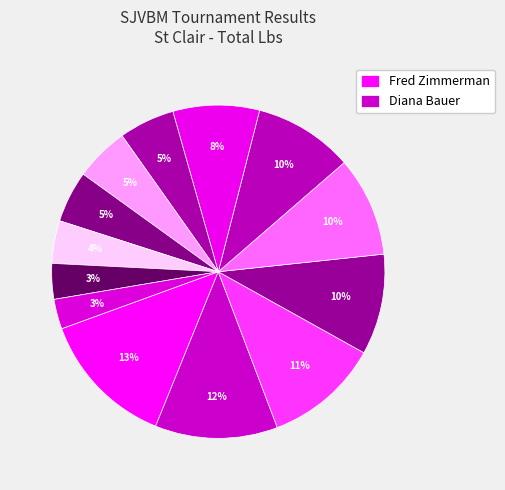

Count the number of slices in the pie.

13